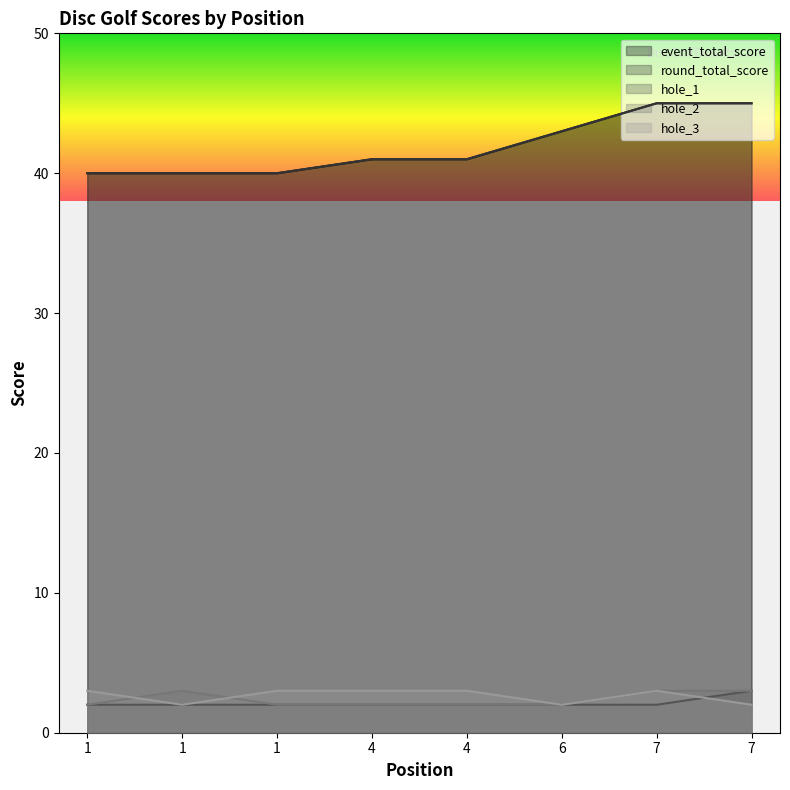

What is the greatest value displayed?

45